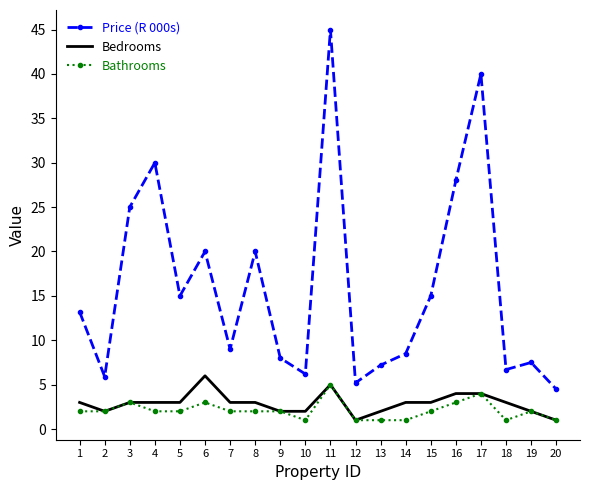

Which series has the largest total across all categories?

Price (R 000s)